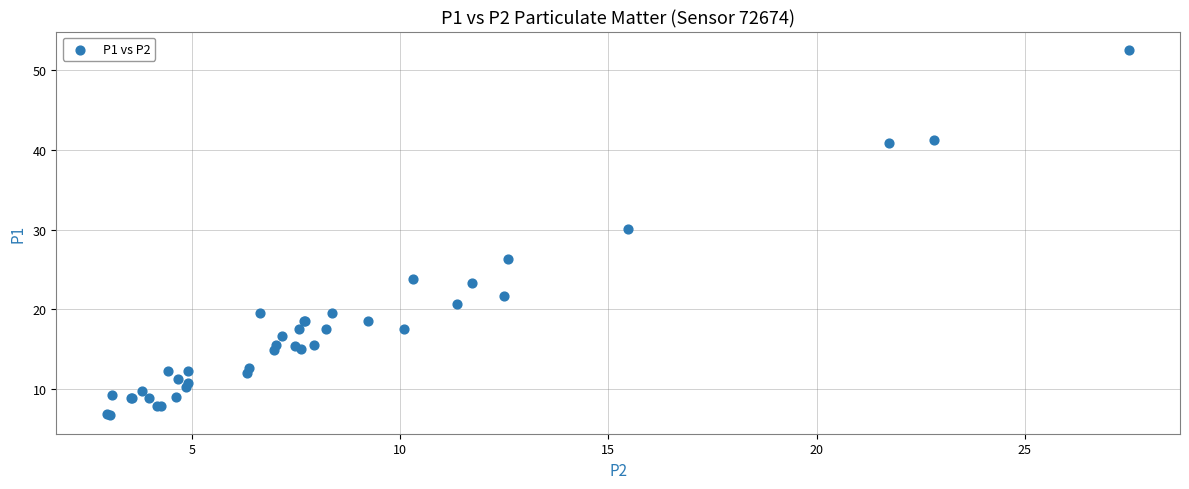

What Y value in the scatter plot is closest to 29?

30.1